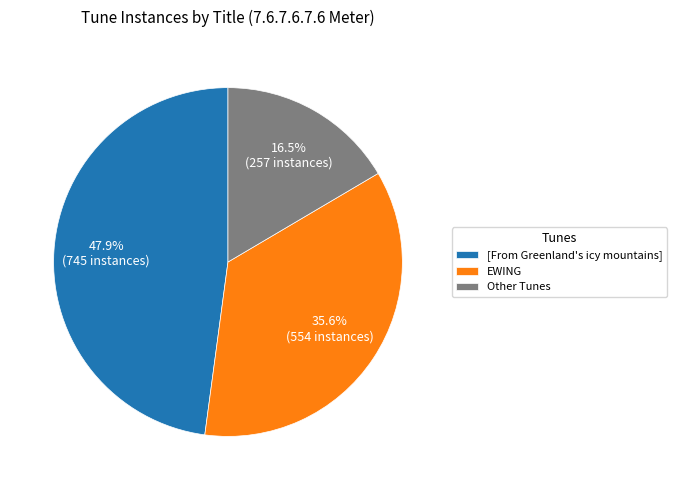

Combined, what portion of the pie is EWING and Other Tunes?

52.1%